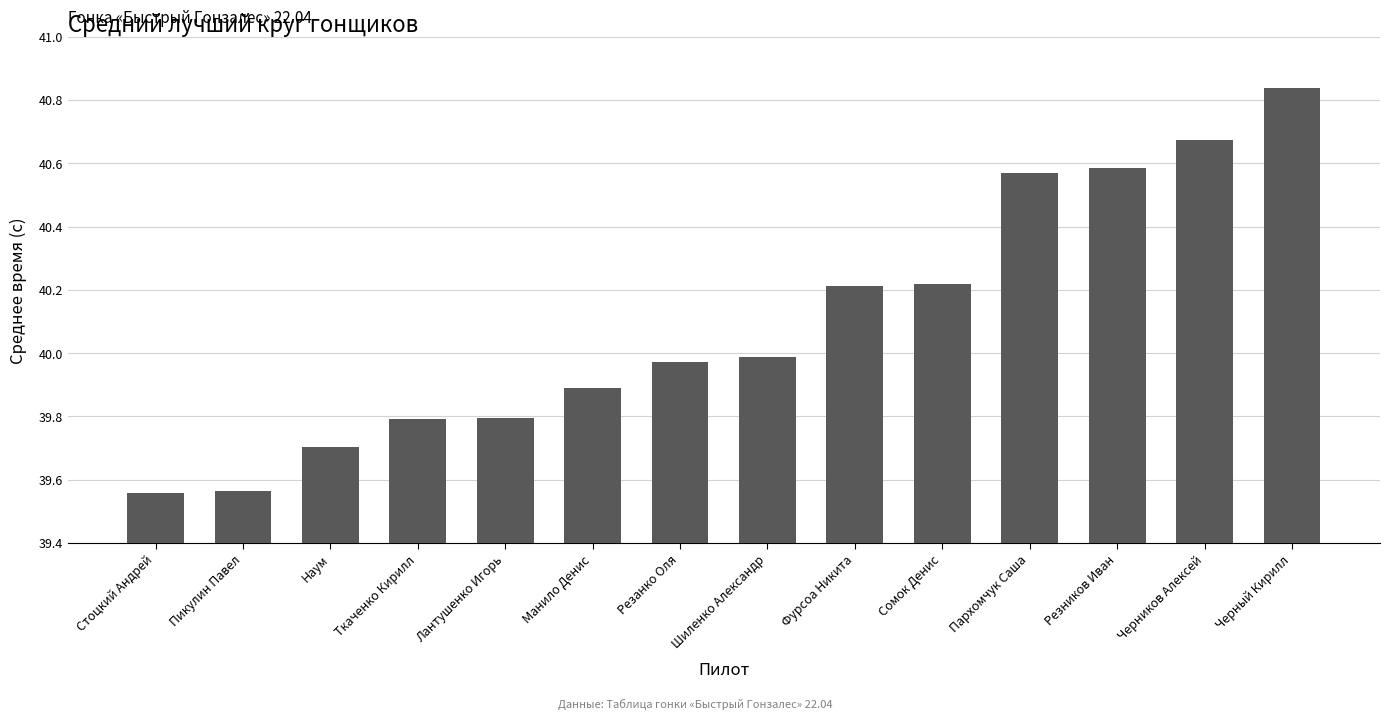

What is the sum of the values at Шиленко Александр and Фурсоа Никита?

80.2